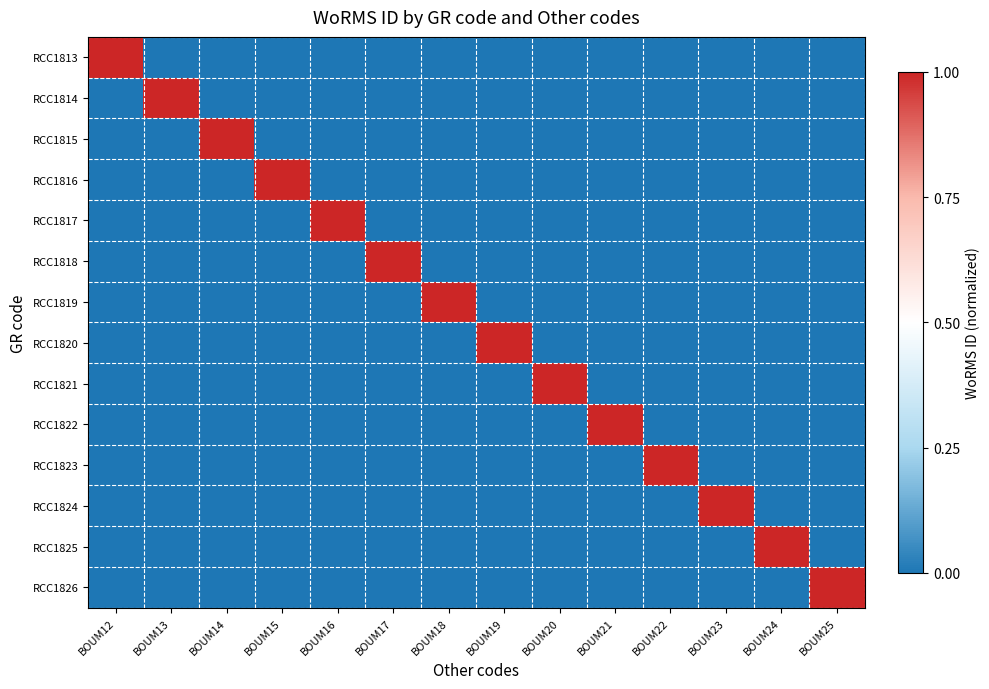

What is the difference between the highest and lowest values at BOUM12?

1